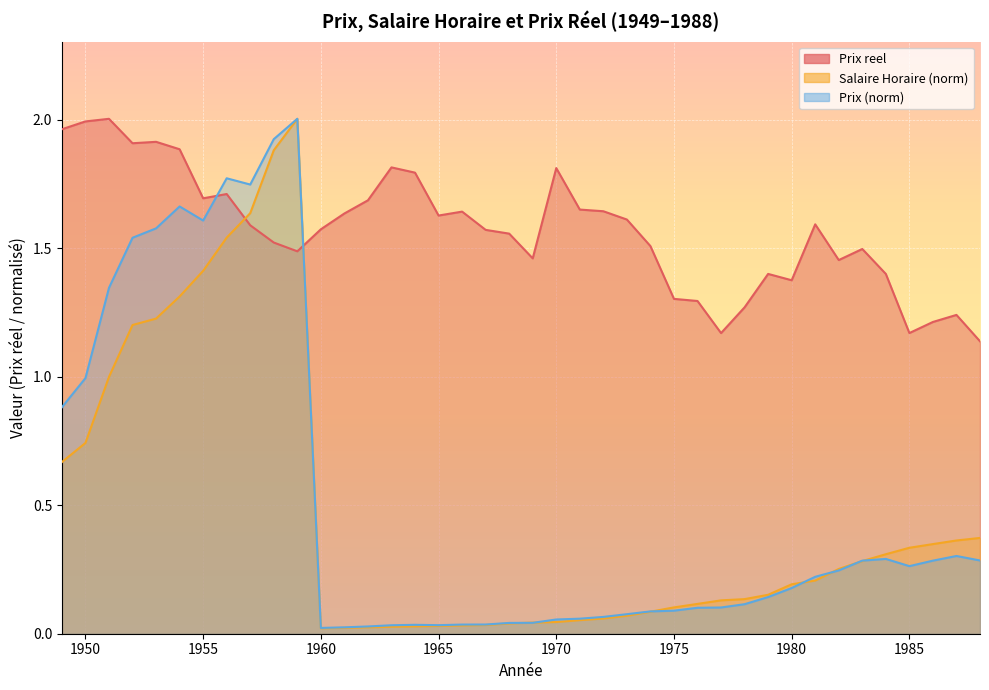

Where do Salaire Horaire and Prix reel first cross each other?

1956 and 1957